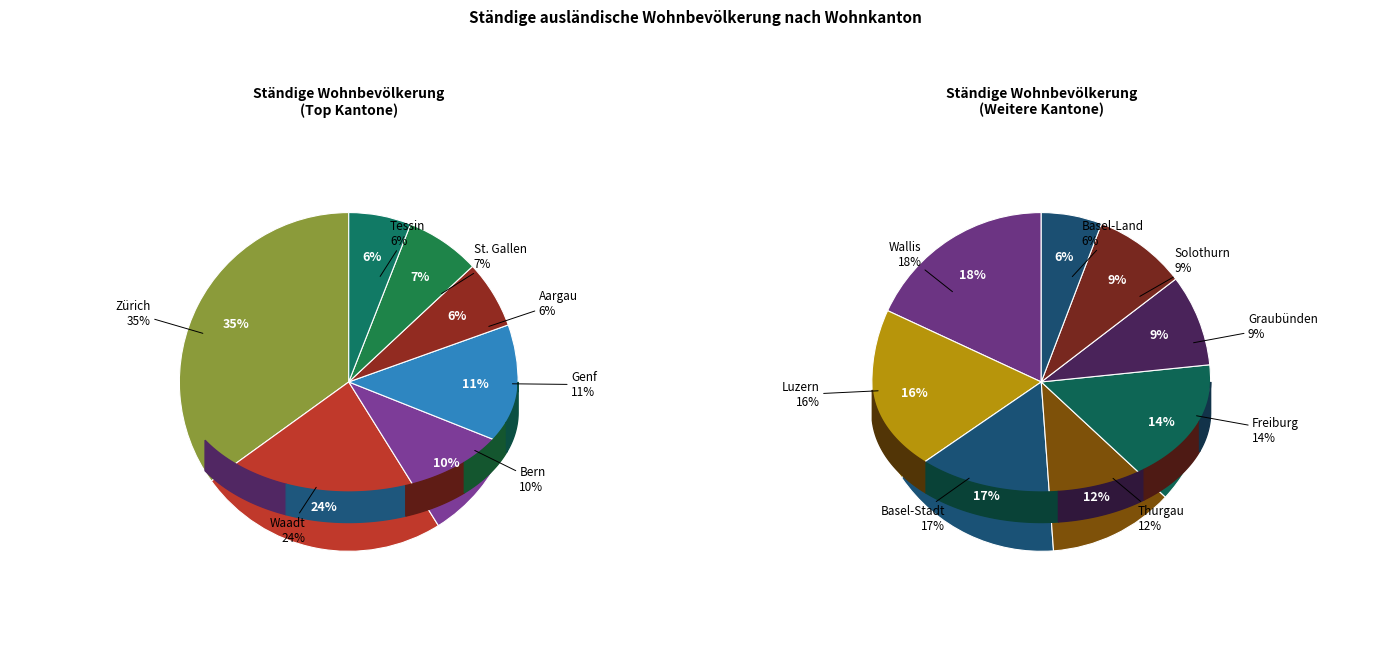

Is there a majority slice in this chart?

No